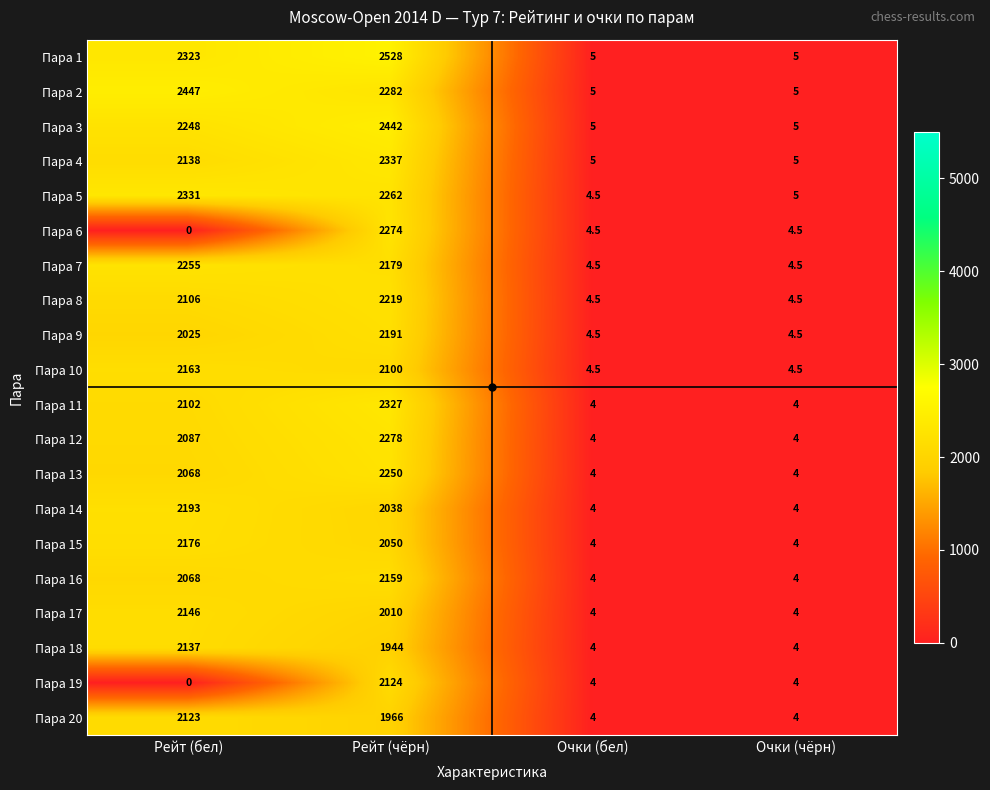

At how many categories does at least one series exceed 226?

2